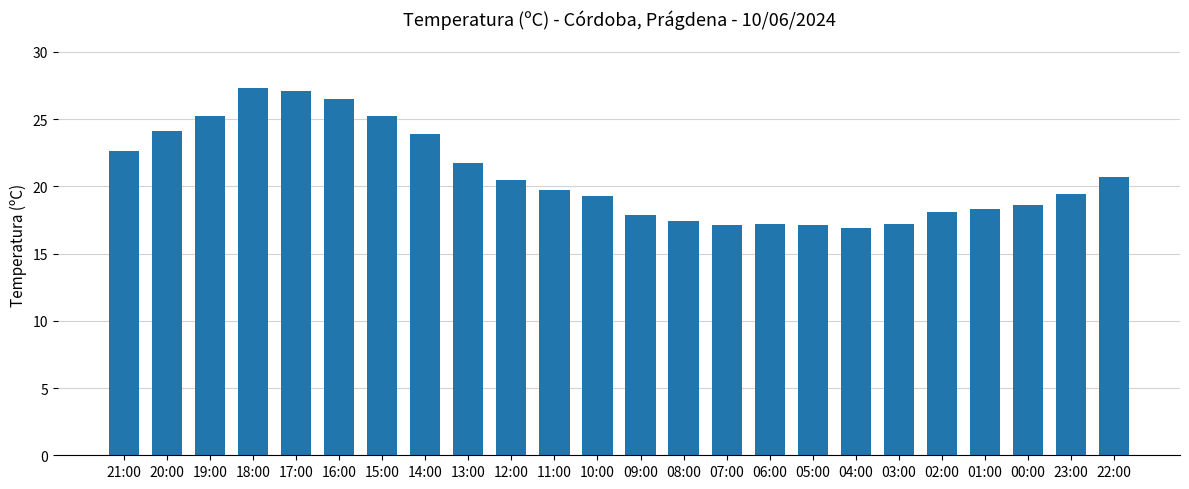

What value does the data have at 13:00?

21.7